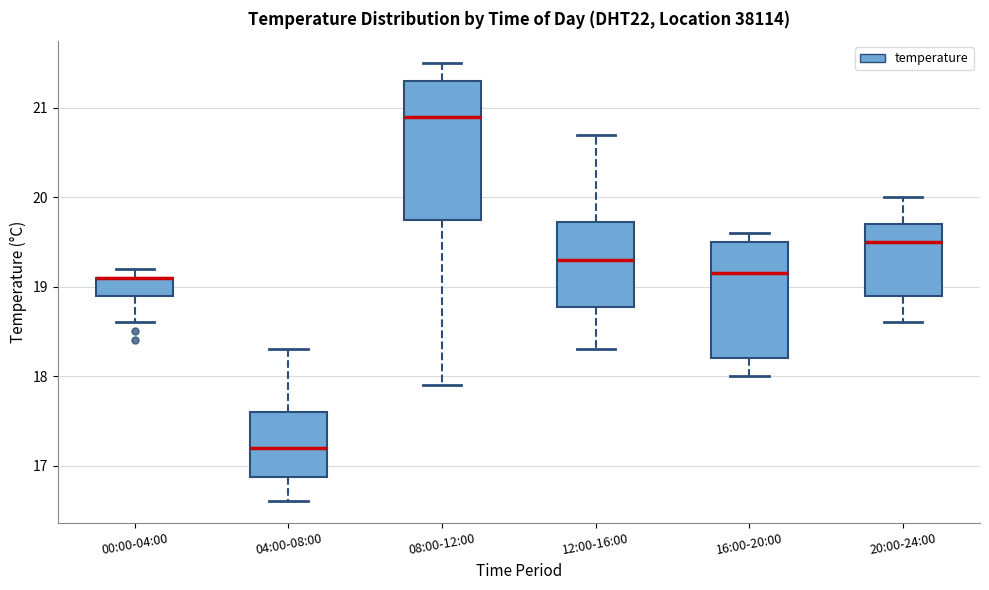

Where is the upper edge of the box for 12:00-16:00 on the y-axis? The values are not printed on the chart, so give them approximately, as read against the axis.

19.7